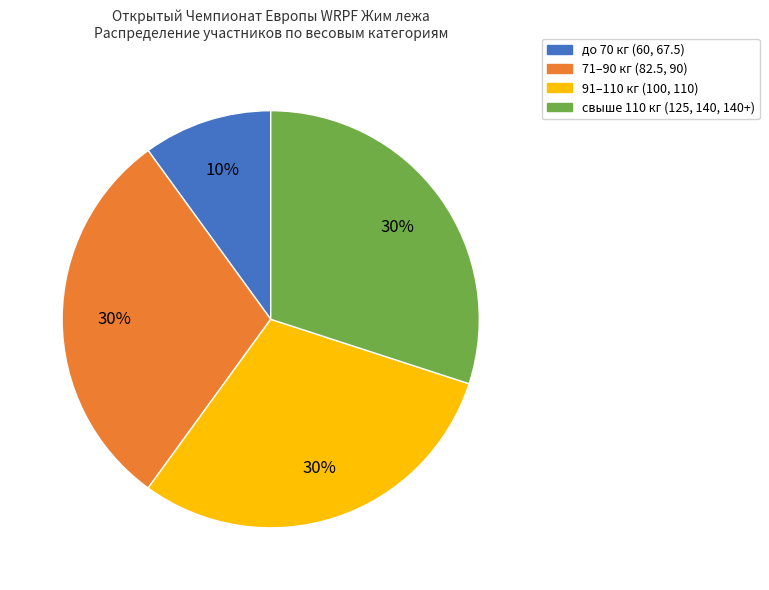

How many slices are in this pie chart?

4